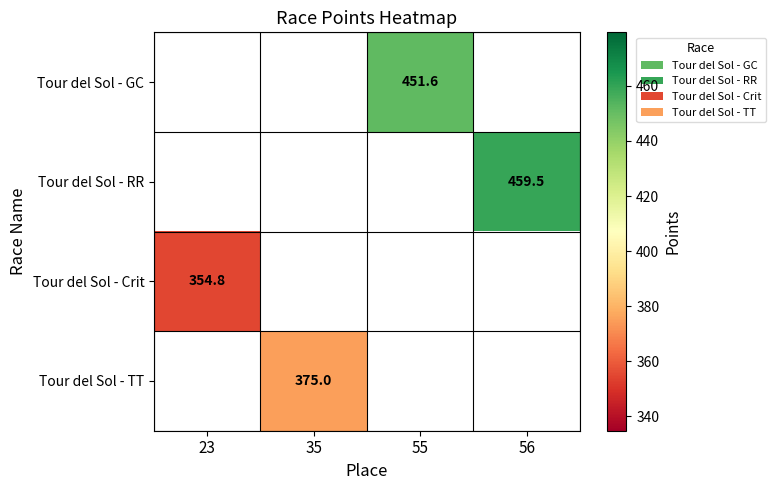

What is the greatest value displayed?

459.5